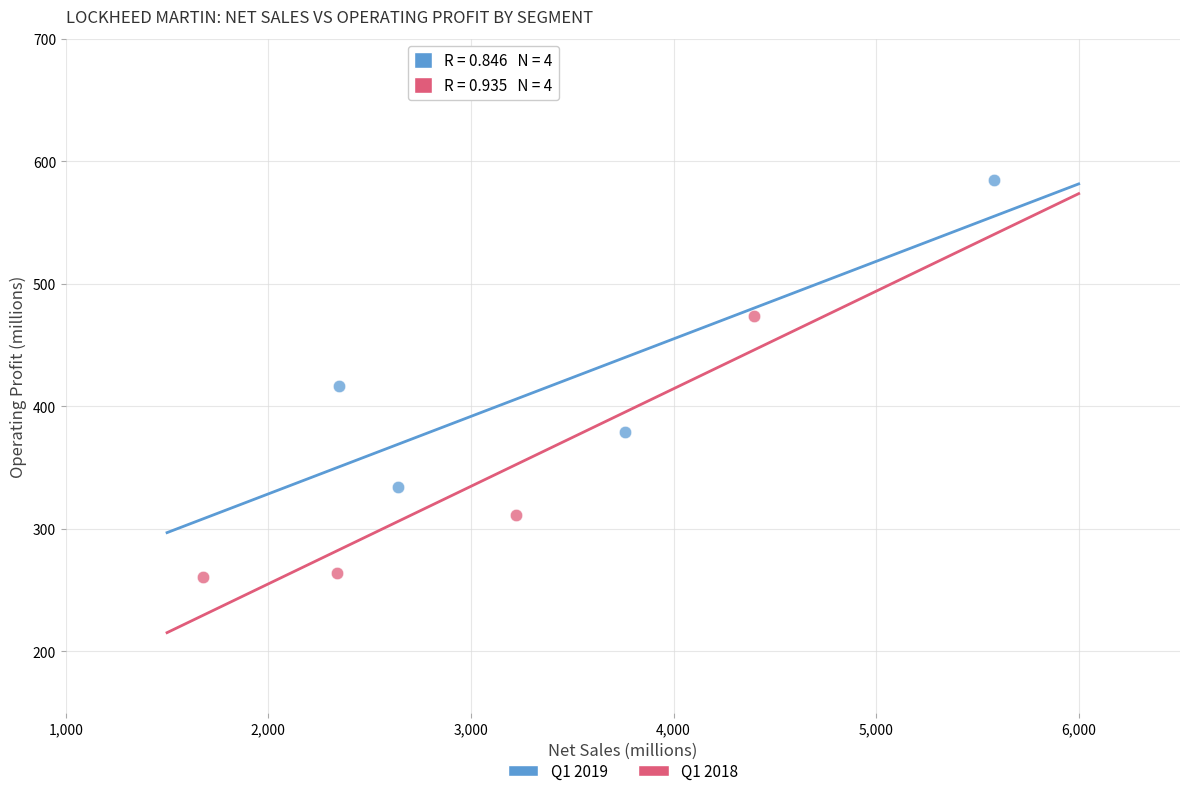

Which series reaches the minimum Y coordinate?

Q1 2018